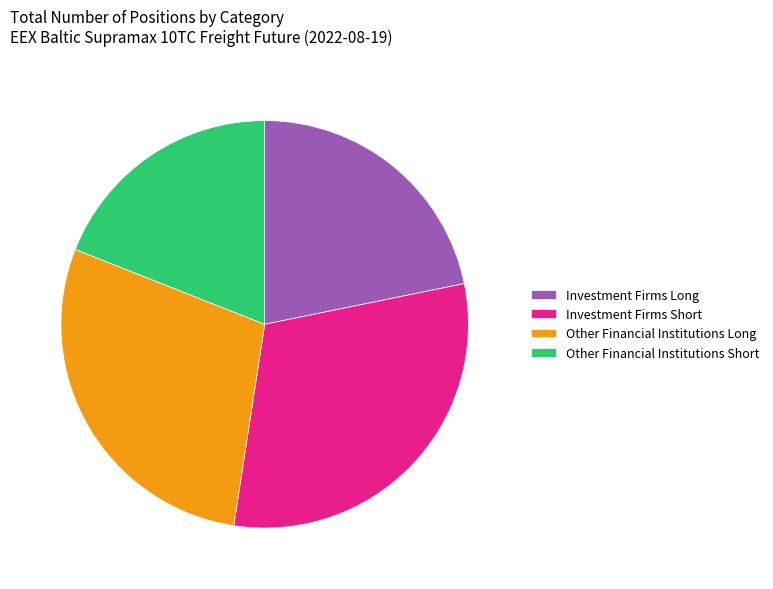

Does Investment Firms Long account for over 50% of the chart?

No